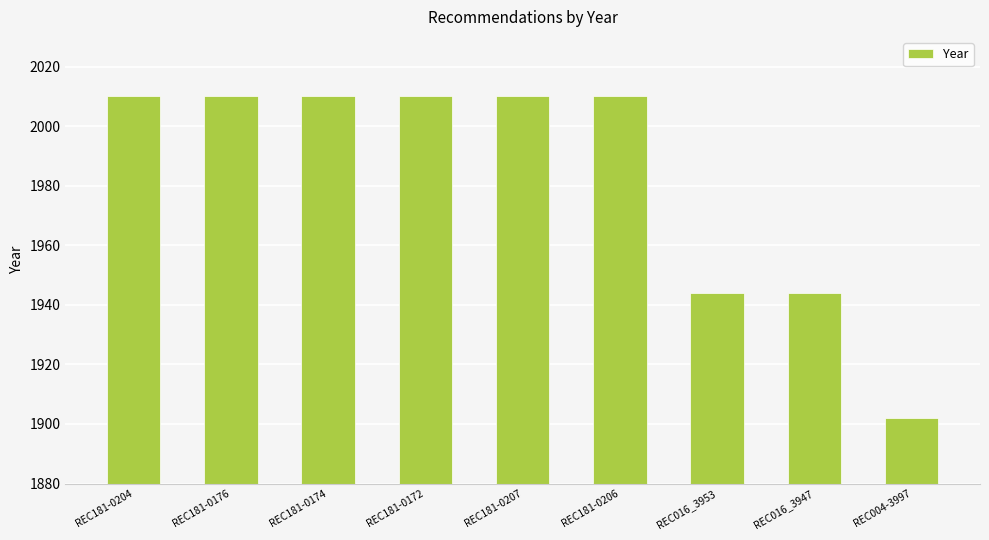

The value at REC181-0207 is 2010. True or false?

True